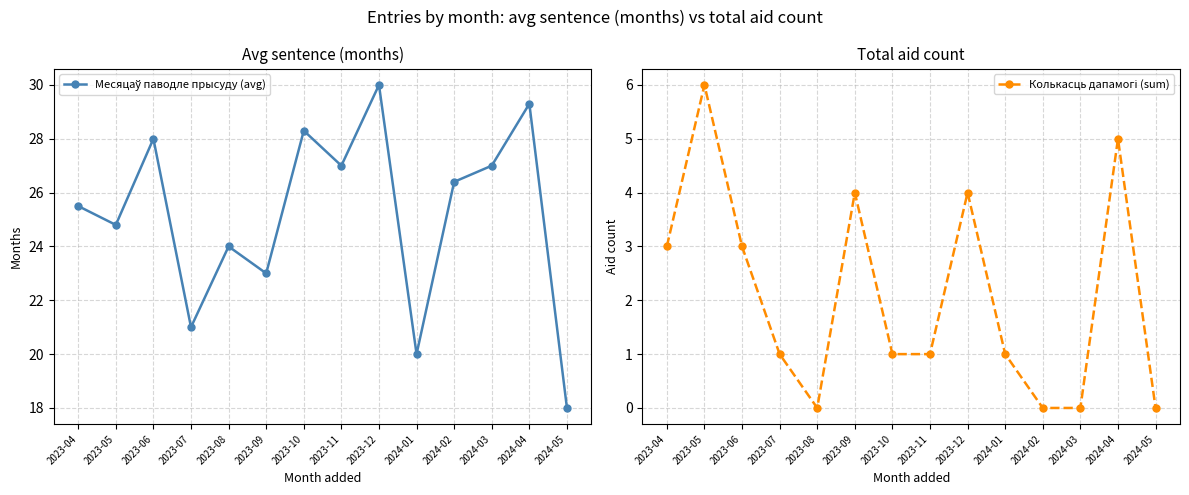

How many data points in Месяцаў паводле прысуду (avg) are less than 26?

7